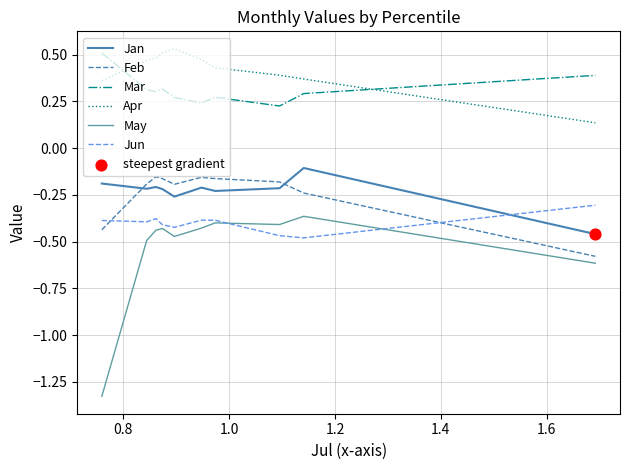

Which series has the largest total across all categories?

Apr